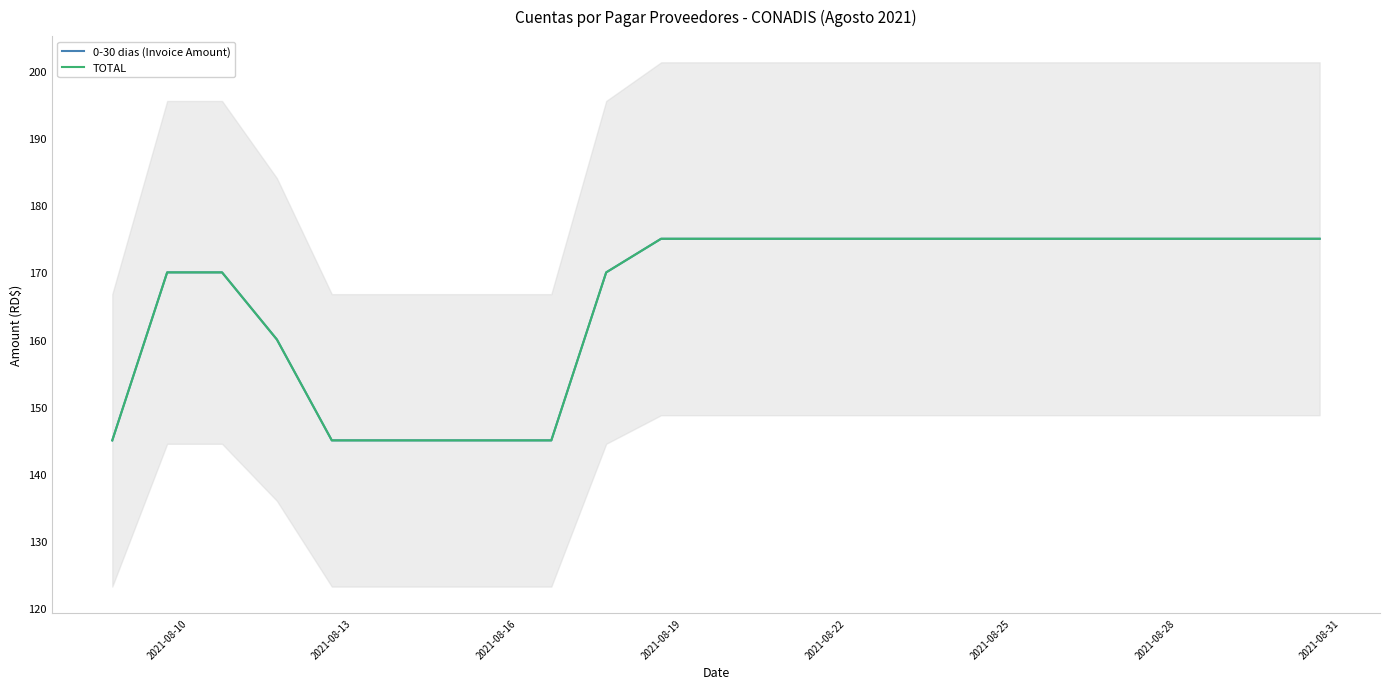

Is it true that TOTAL equals 175.0 at 2021-08-25?

True